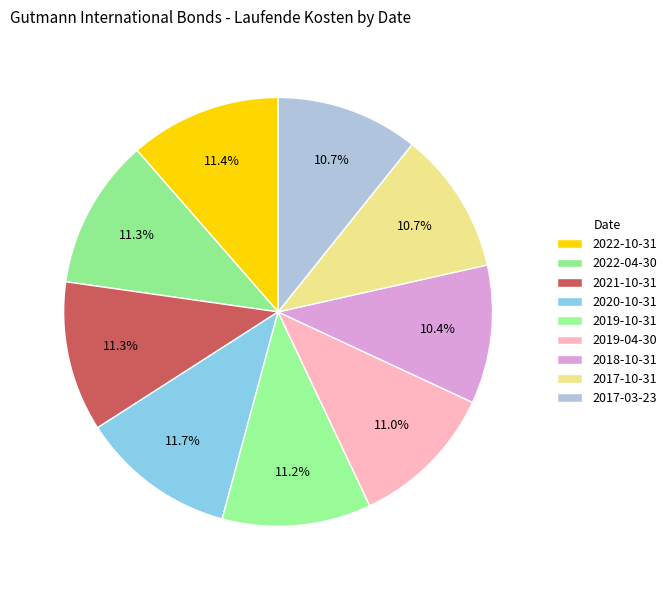

Which has a higher value, 2018-10-31 or 2021-10-31?

2021-10-31